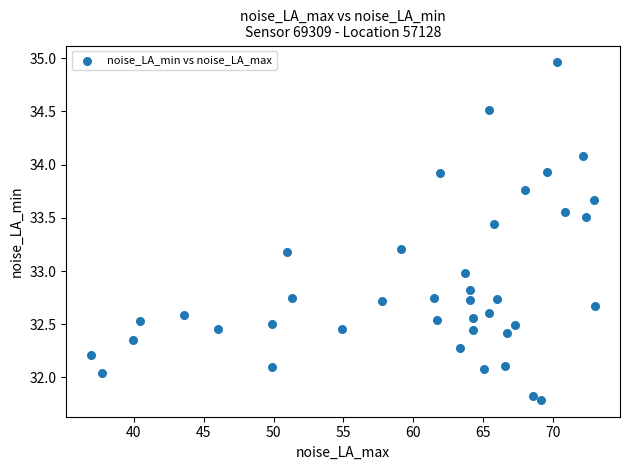

What is the range of X values (max minus min)?

36.0